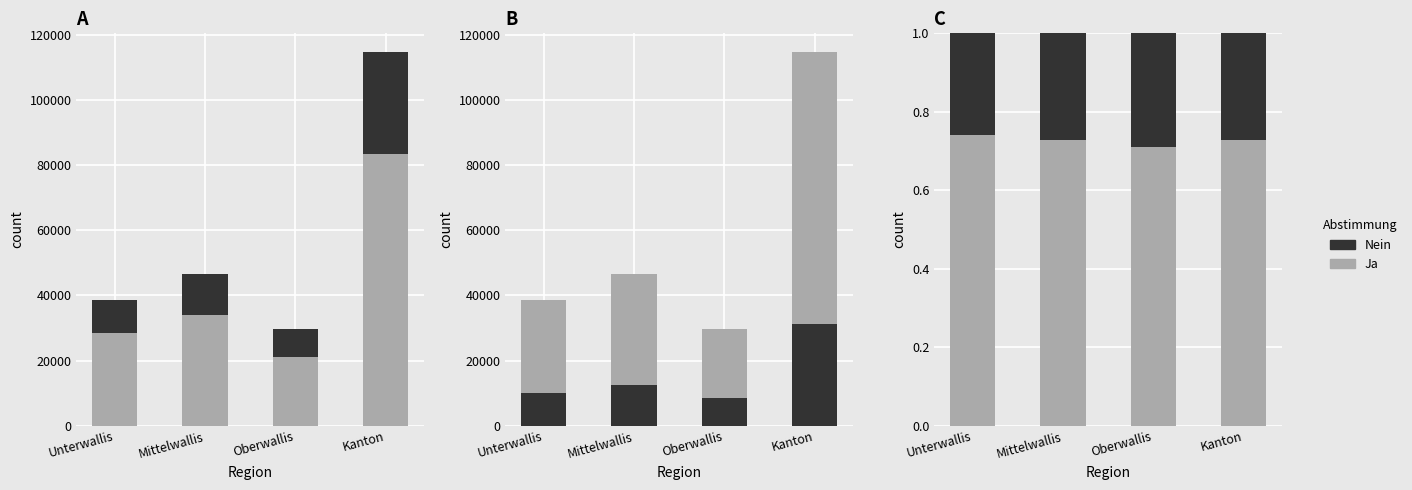

At how many categories does at least one series exceed 0?

4